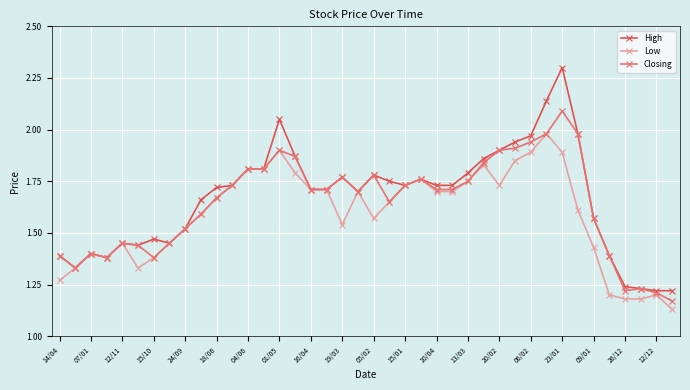

What is the highest value of the High series?

2.3